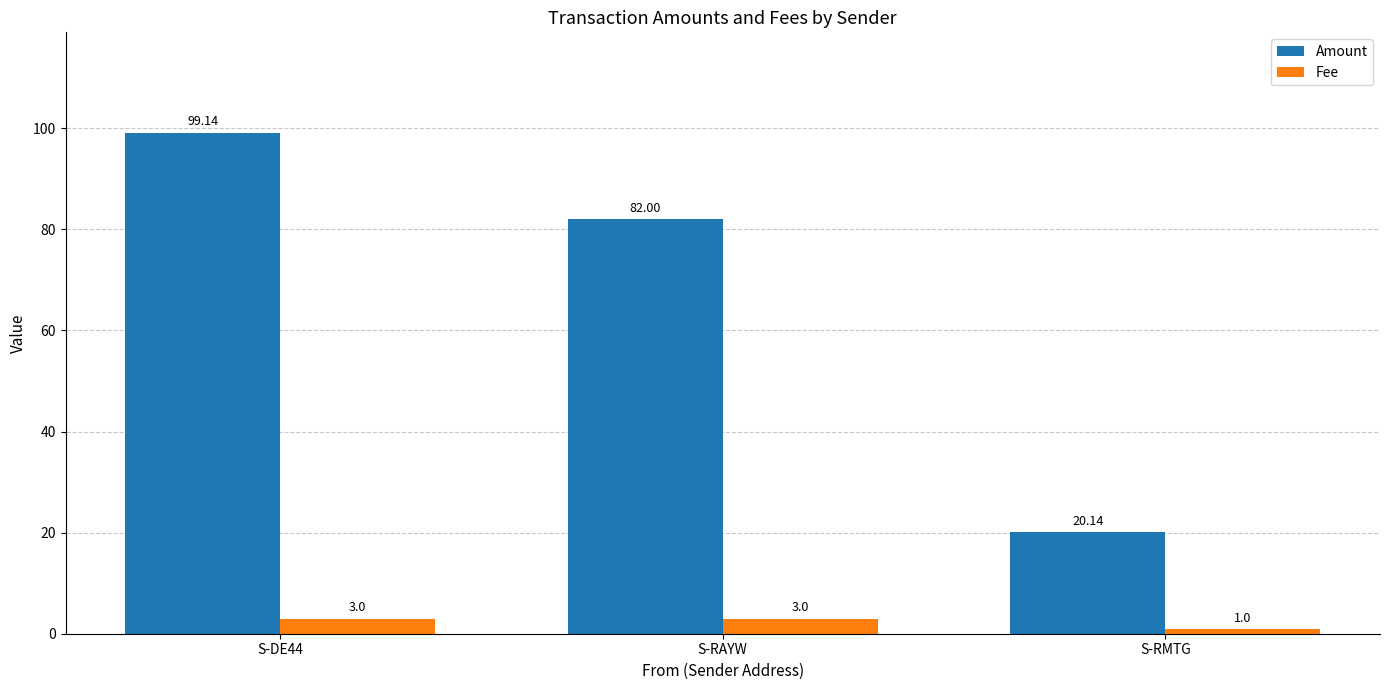

What is the difference between the maximum and minimum values in the Fee series?

2.0